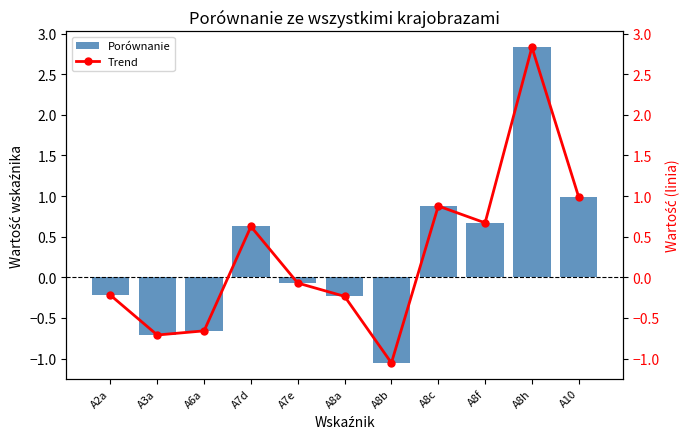

Which has a higher value, A6a or A8h?

A8h